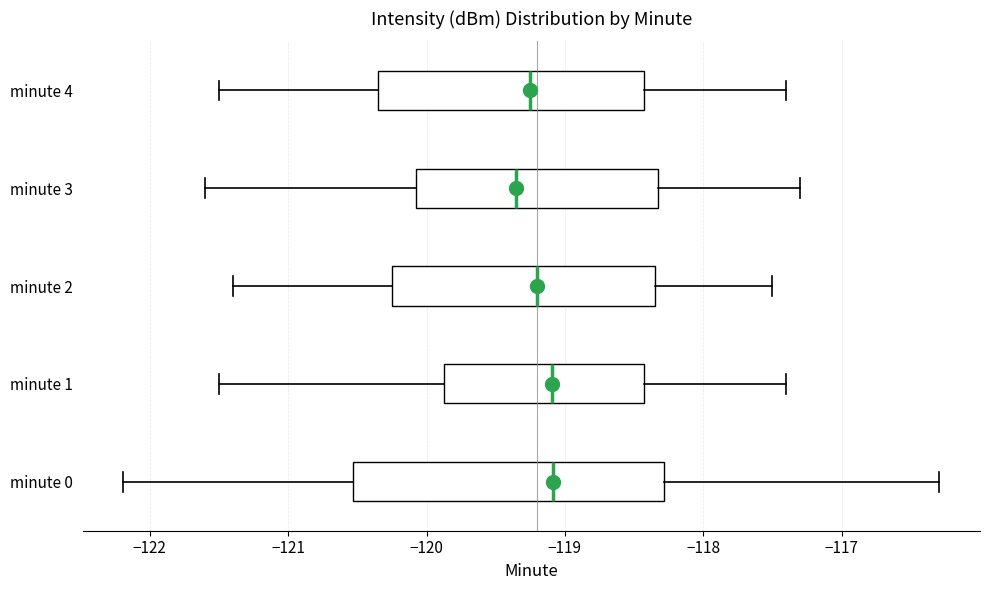

Reading bottom to top, read every box against the x-axis: the position of its median line, the range the box covers, and the ends of its whiskers. The values are not printed on the chart, so give them approximately, as read against the axis.

minute 0: median -119.1, box -120.5 to -118.3, whiskers -122.2 to -116.3
minute 1: median -119.1, box -119.9 to -118.4, whiskers -121.5 to -117.4
minute 2: median -119.2, box -120.2 to -118.3, whiskers -121.4 to -117.5
minute 3: median -119.3, box -120.1 to -118.3, whiskers -121.6 to -117.3
minute 4: median -119.2, box -120.3 to -118.4, whiskers -121.5 to -117.4